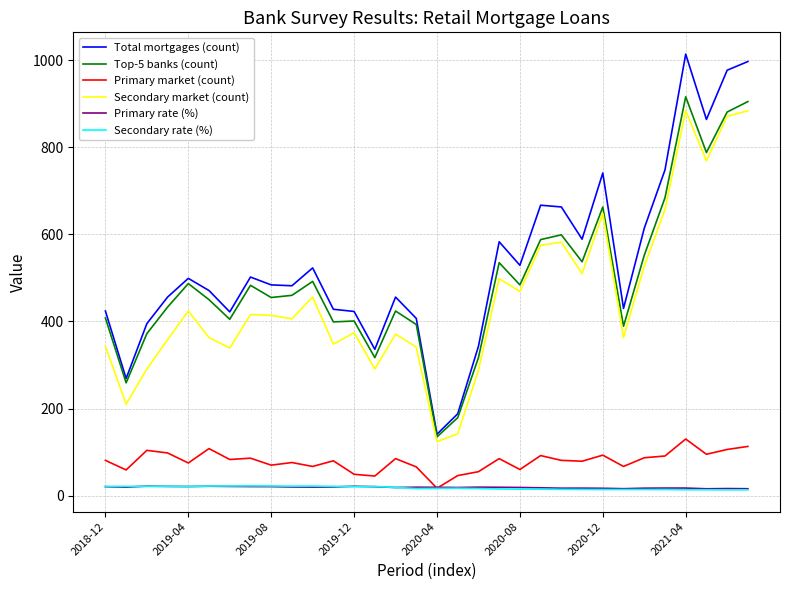

True or false: Primary market (count) and Secondary market (count) cross at least once.

False